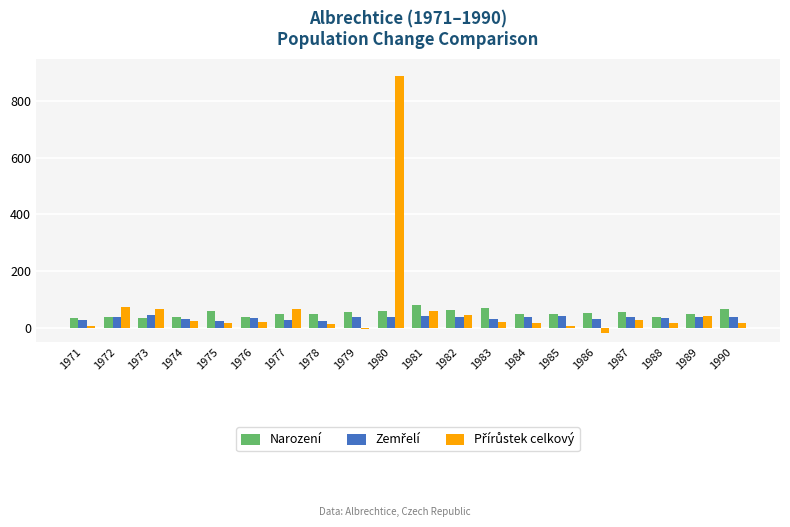

What is the total value across all series at 1979?

87